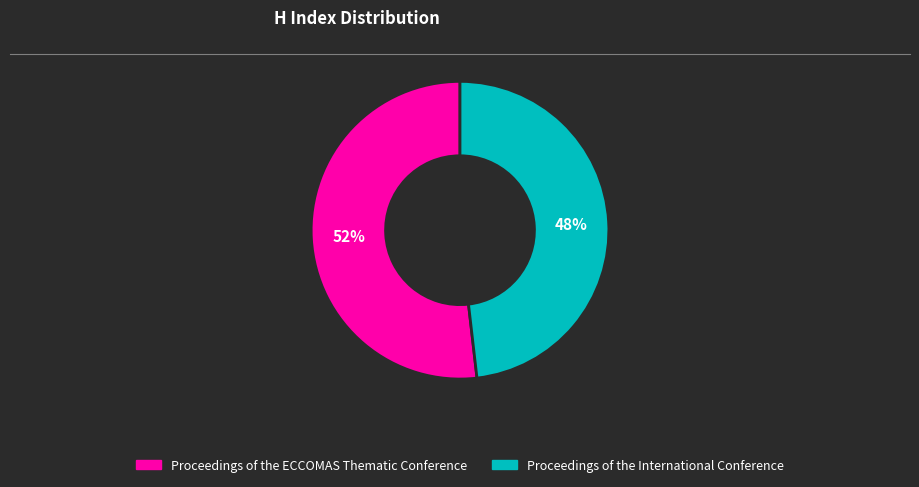

Count the number of slices in the pie.

2